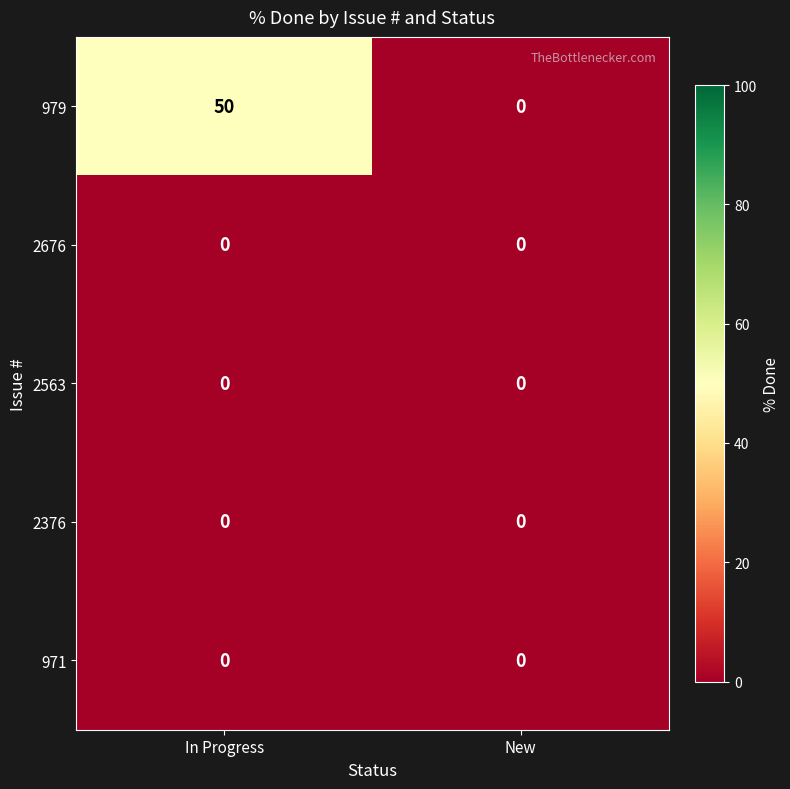

What is the difference between the highest and lowest values at In Progress?

50